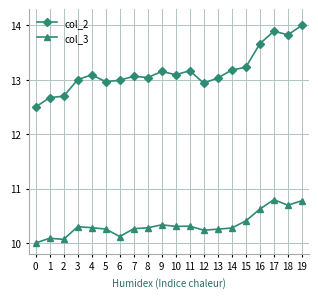

The value of col_2 at 11 is 13.2. True or false?

True